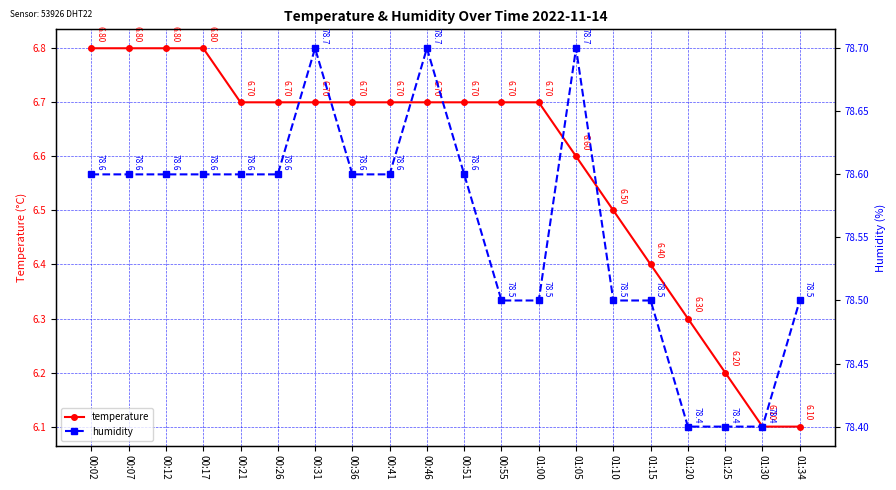

Which has a higher value, 00:55 or 00:07?

00:07